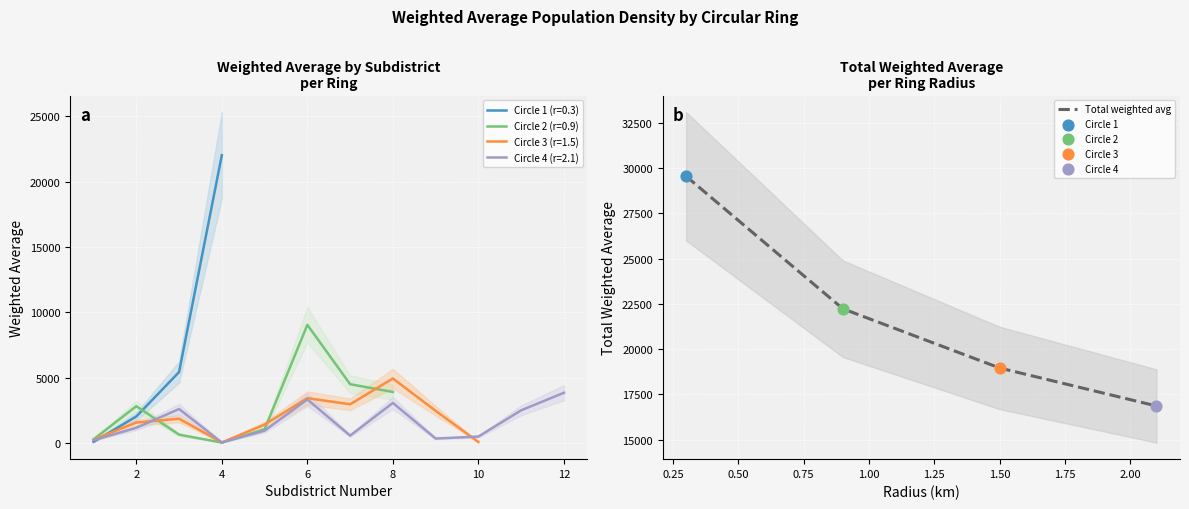

What is the highest value of the Total weighted avg series?

29539.8